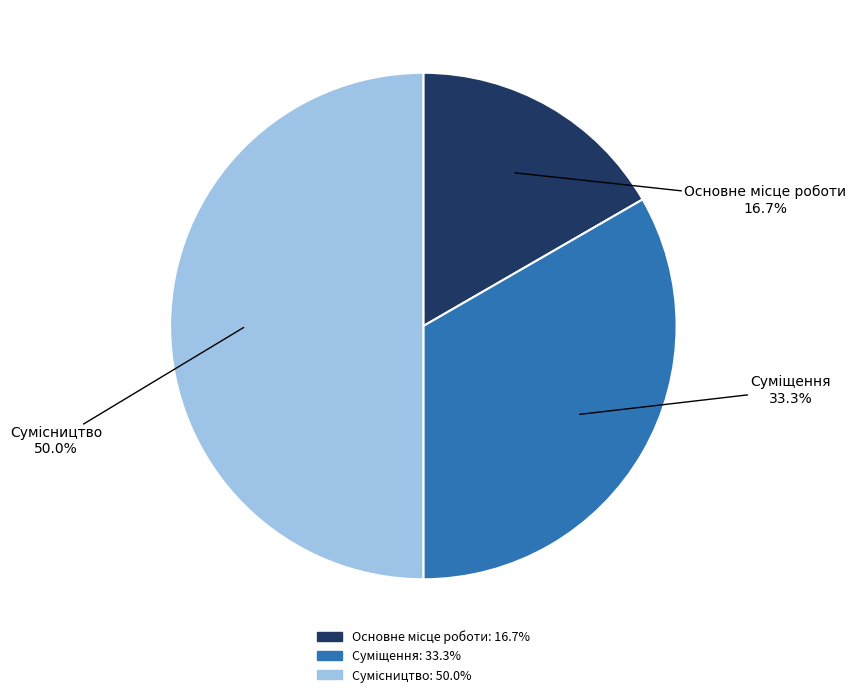

How many slices are in this pie chart?

3